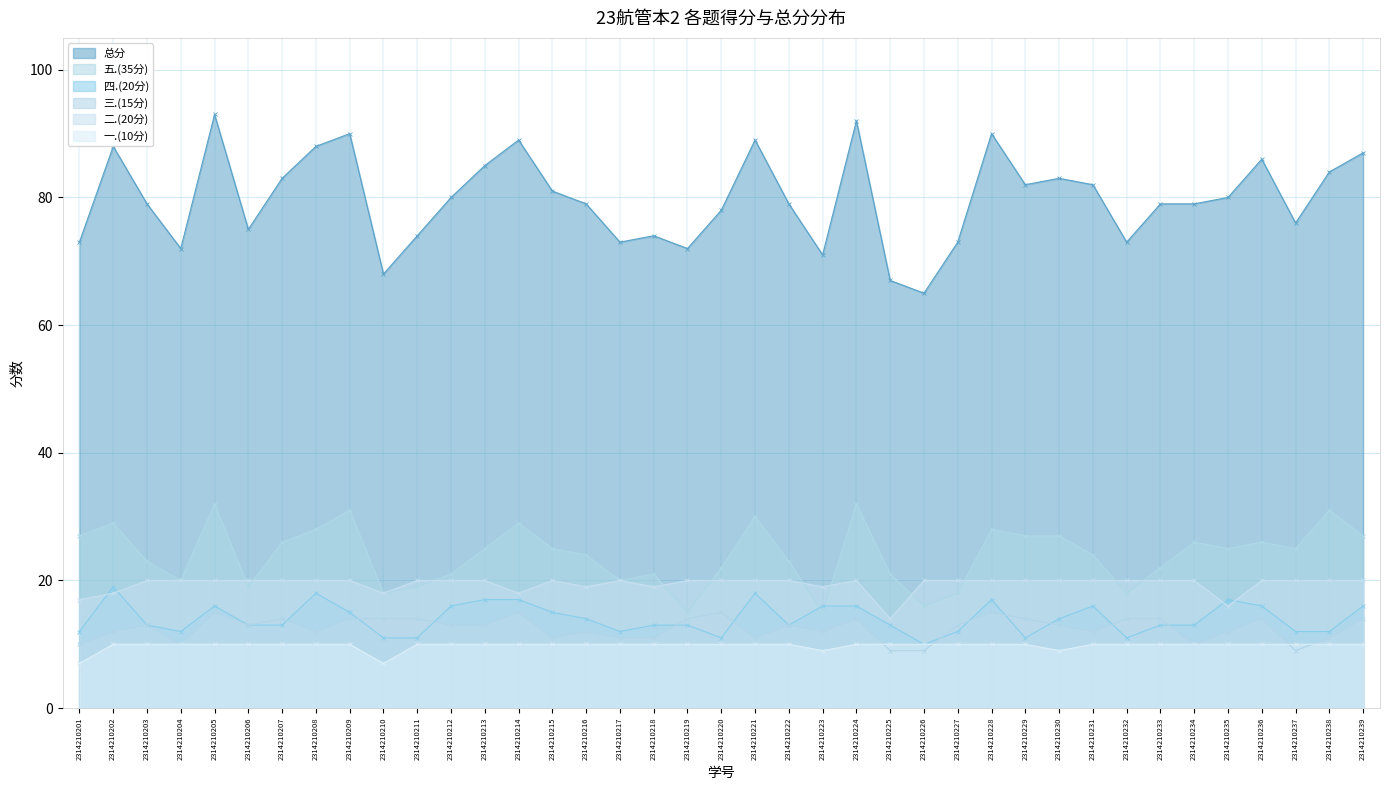

Is the value of 总分 at 2314210230 greater than the value of 三.(15分) at 2314210220?

Yes